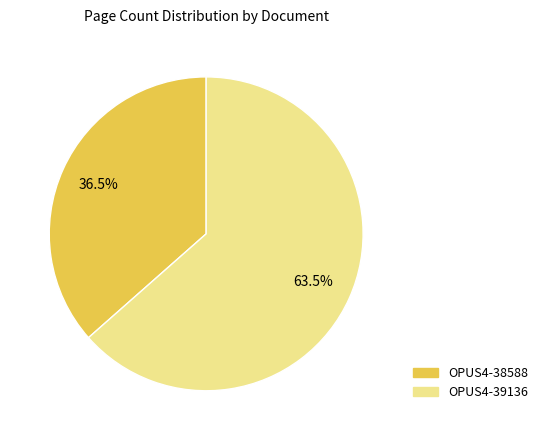

Is there any slice that represents more than half of the pie?

Yes